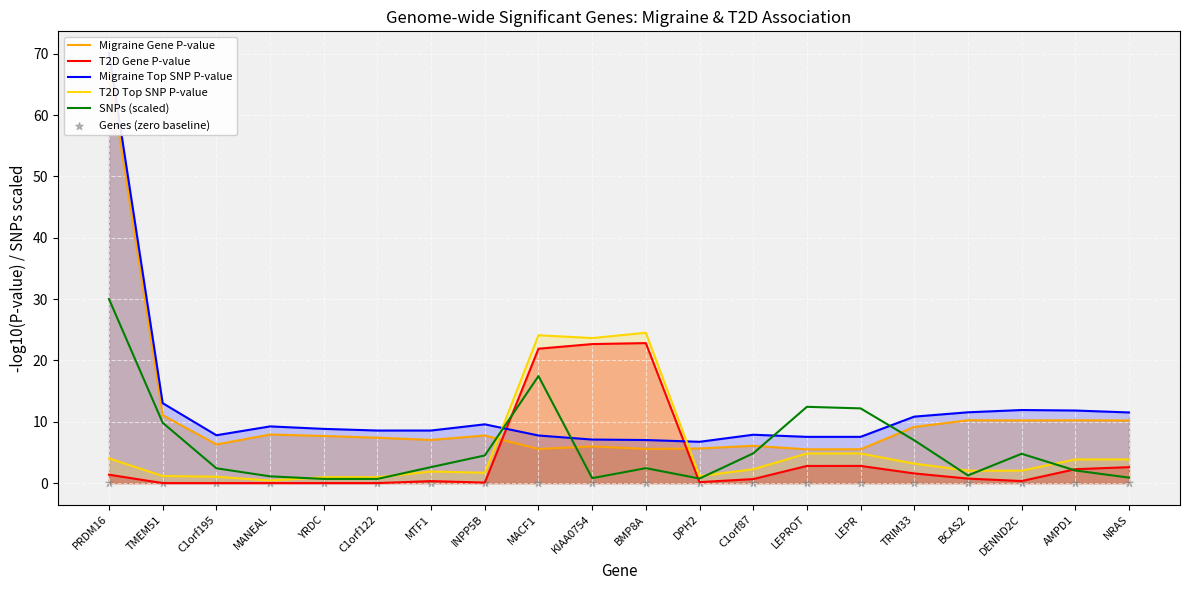

Which series has the largest total across all categories?

Migraine Top SNP P-value